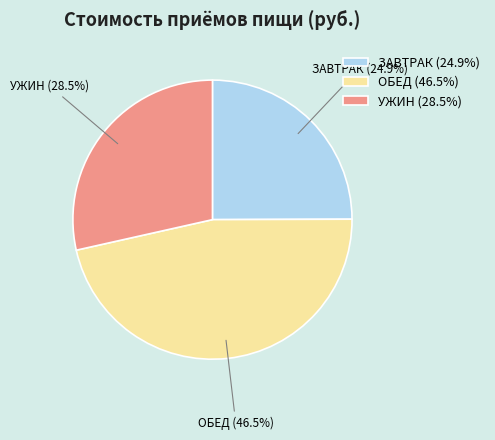

Is it true that ЗАВТРАК is 13% of the pie?

False